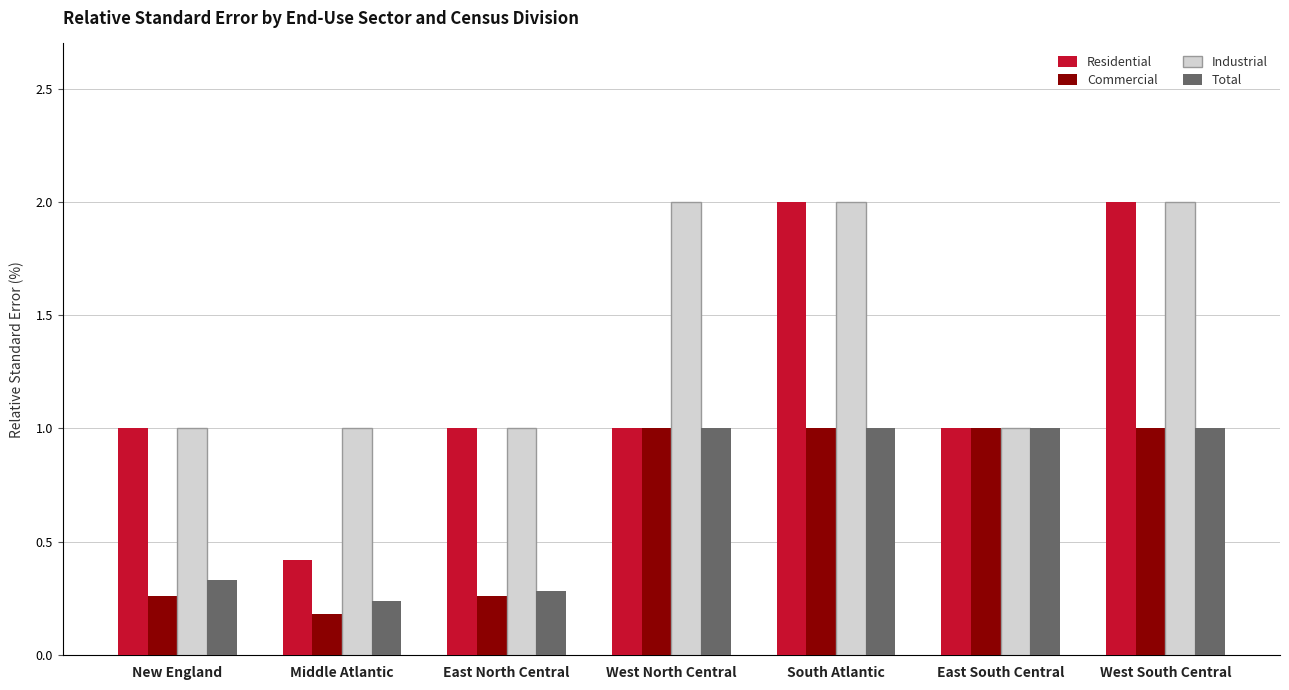

How many groups of bars are there?

7